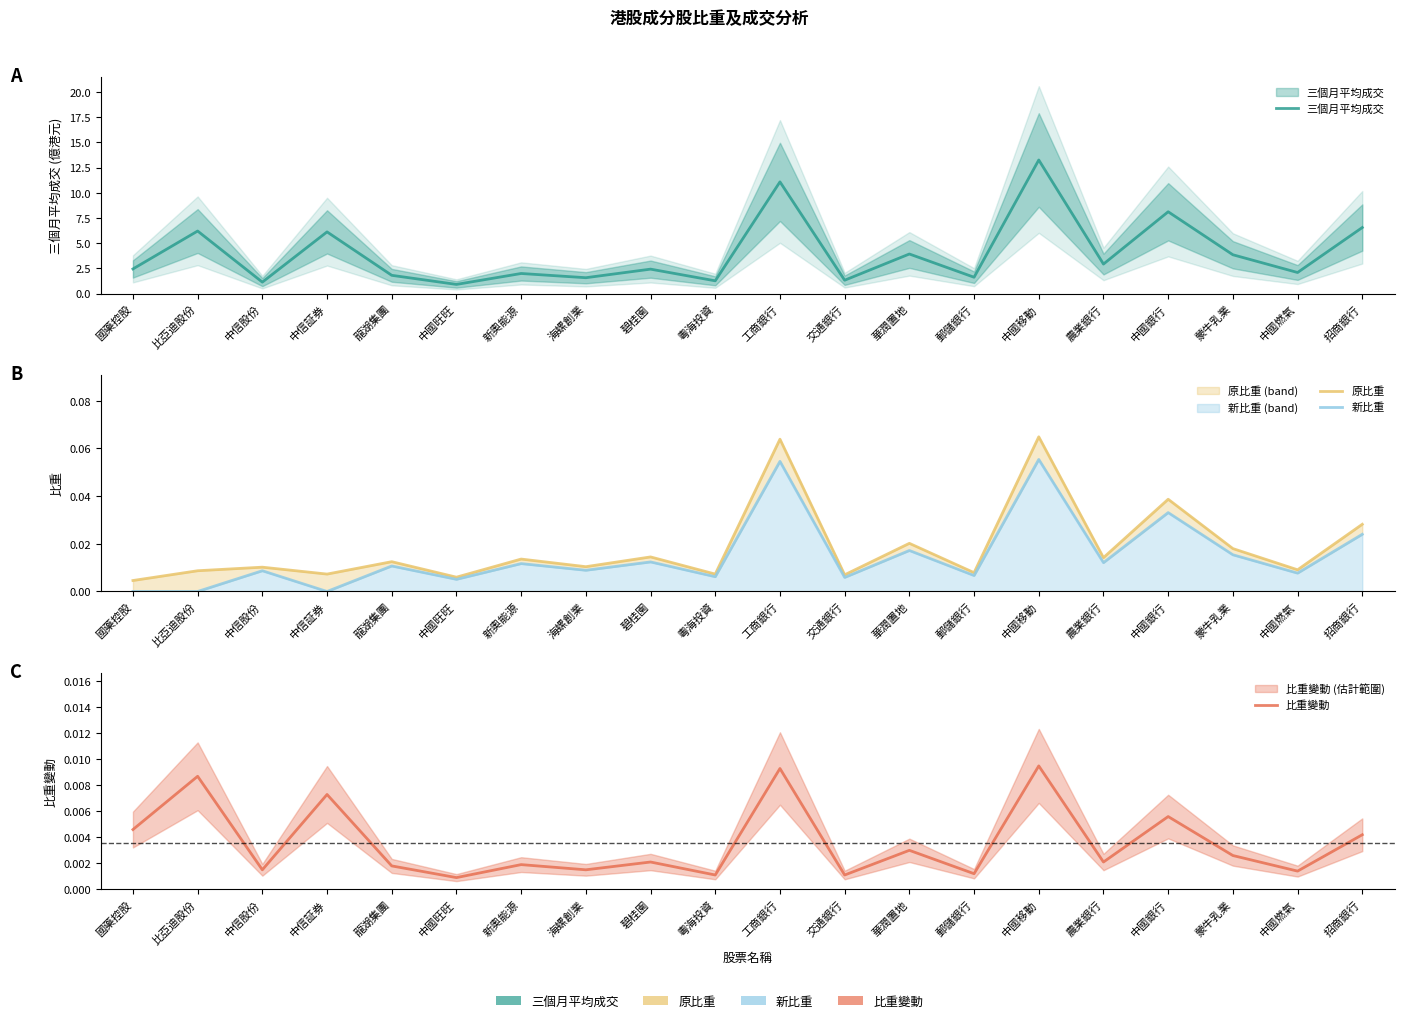

In 新比重, how many points are higher than both neighbors (excluding endpoints)?

8